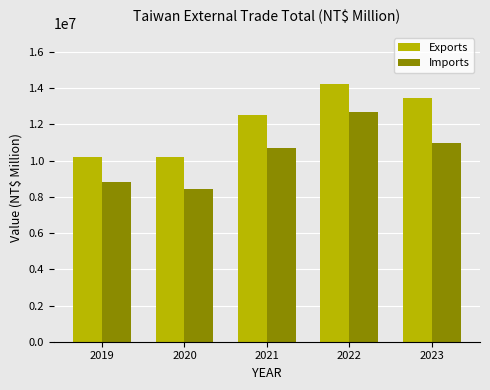

What is the minimum value for Exports?

10181945